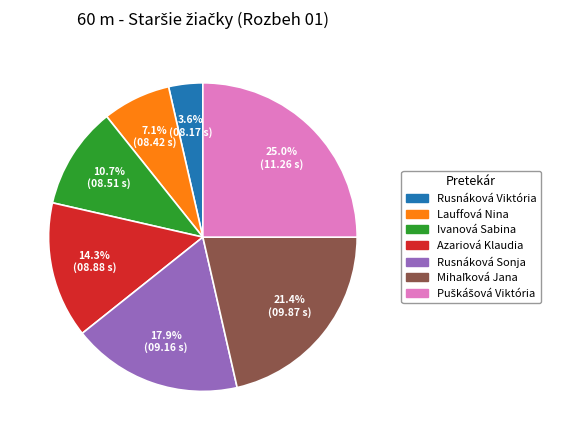

What is the smallest slice in the pie chart?

Rusnáková Viktória